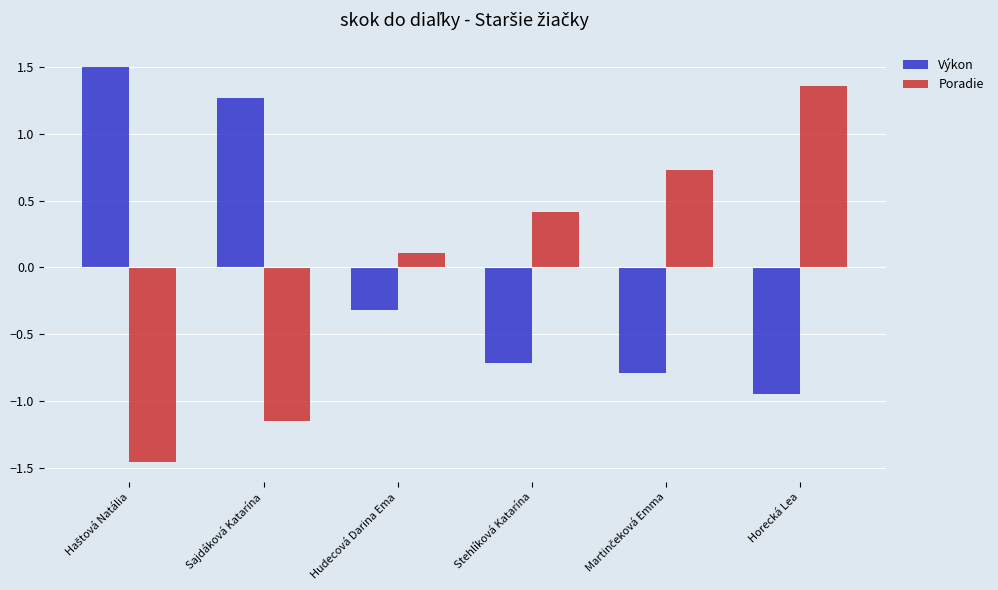

At which category is the sum across all series the highest?

Horecká Lea